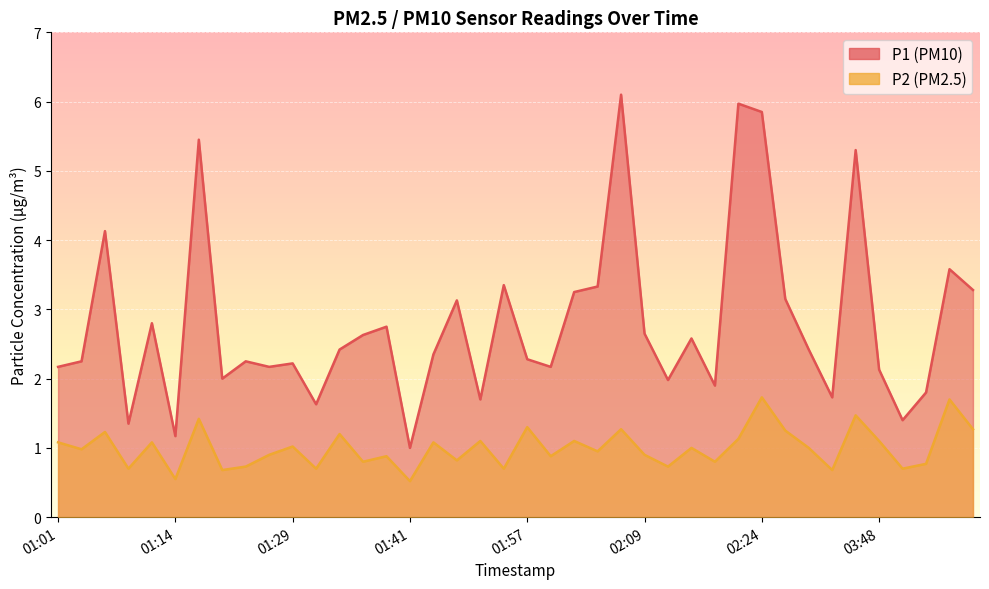

Count the number of data series in this chart.

2